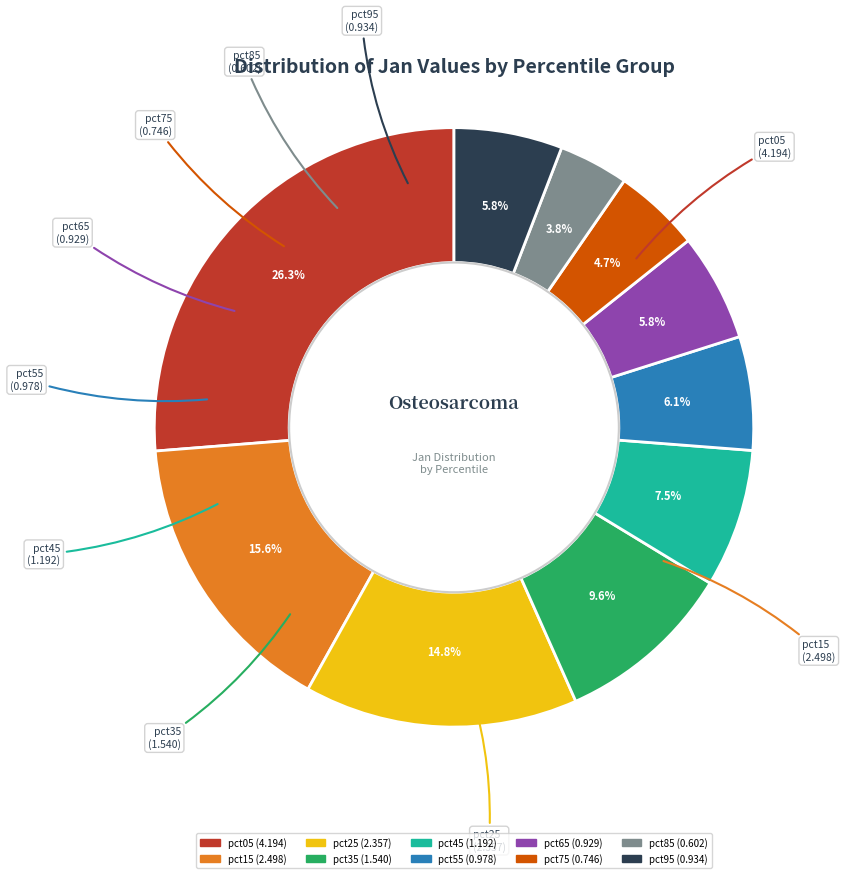

What is the ratio of the value at pct75 to the value at pct35?

0.5